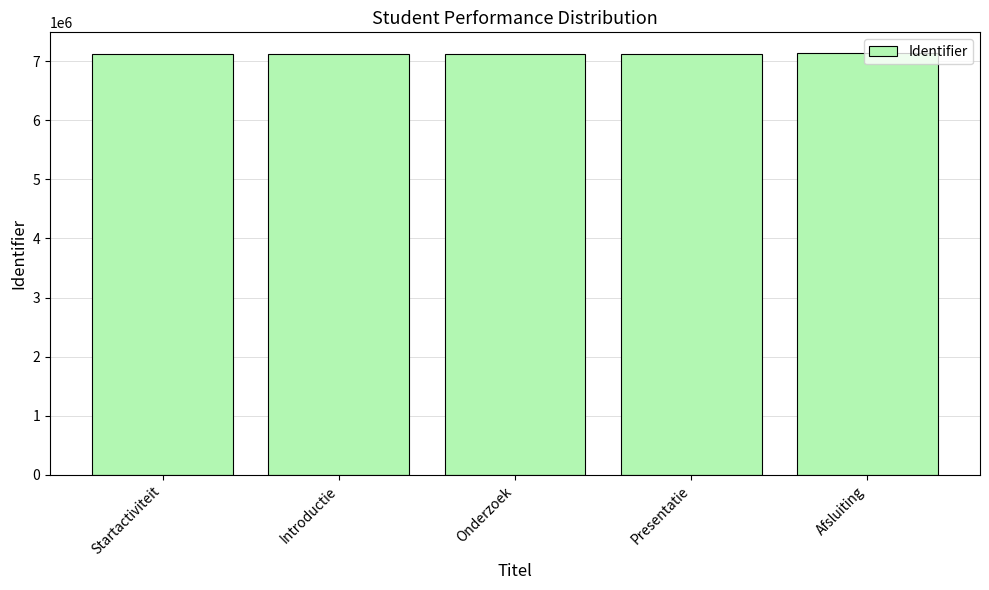

What is the label of the 5th bar from the left?

Afsluiting